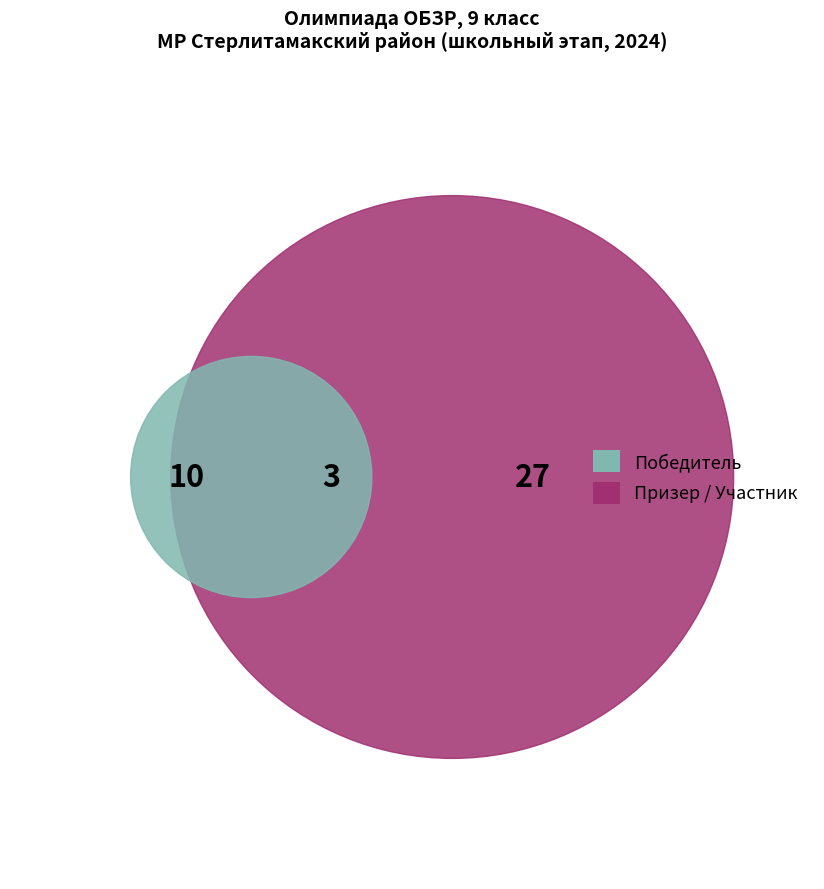

Which slice is the largest?

участник